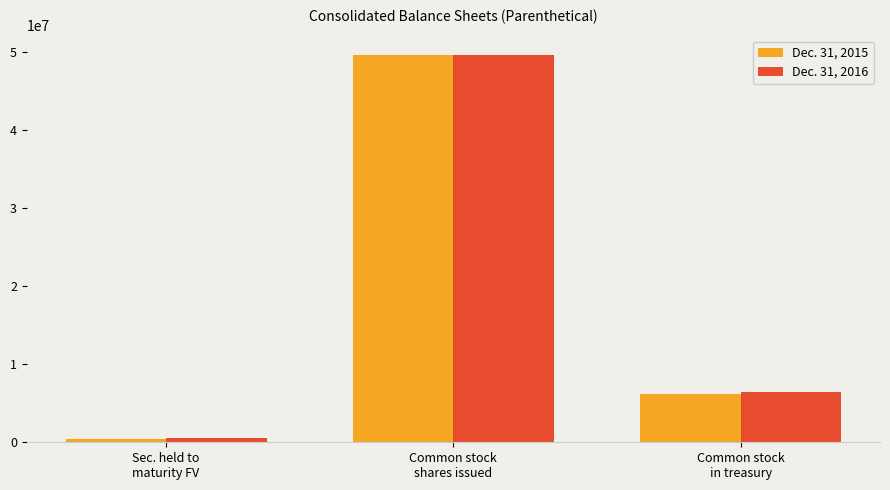

What is the greatest value displayed?

49651493